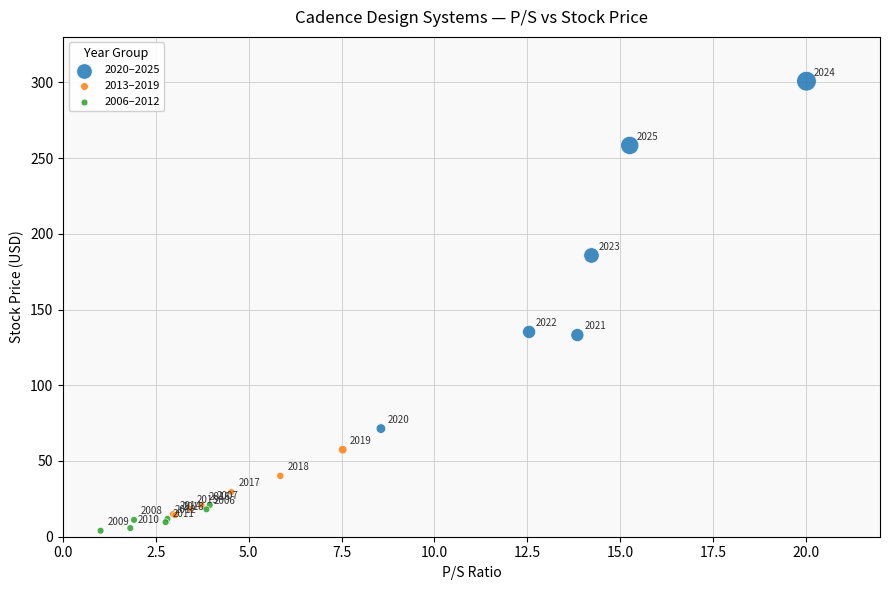

Which series contains the lowest Y value?

2006–2012